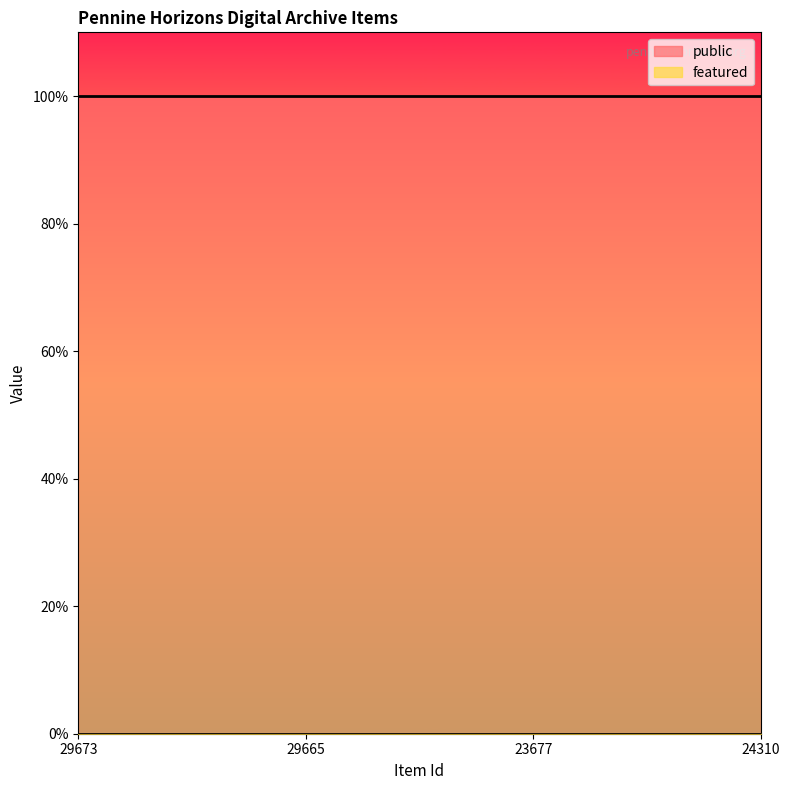

At how many categories does at least one series exceed 0?

4